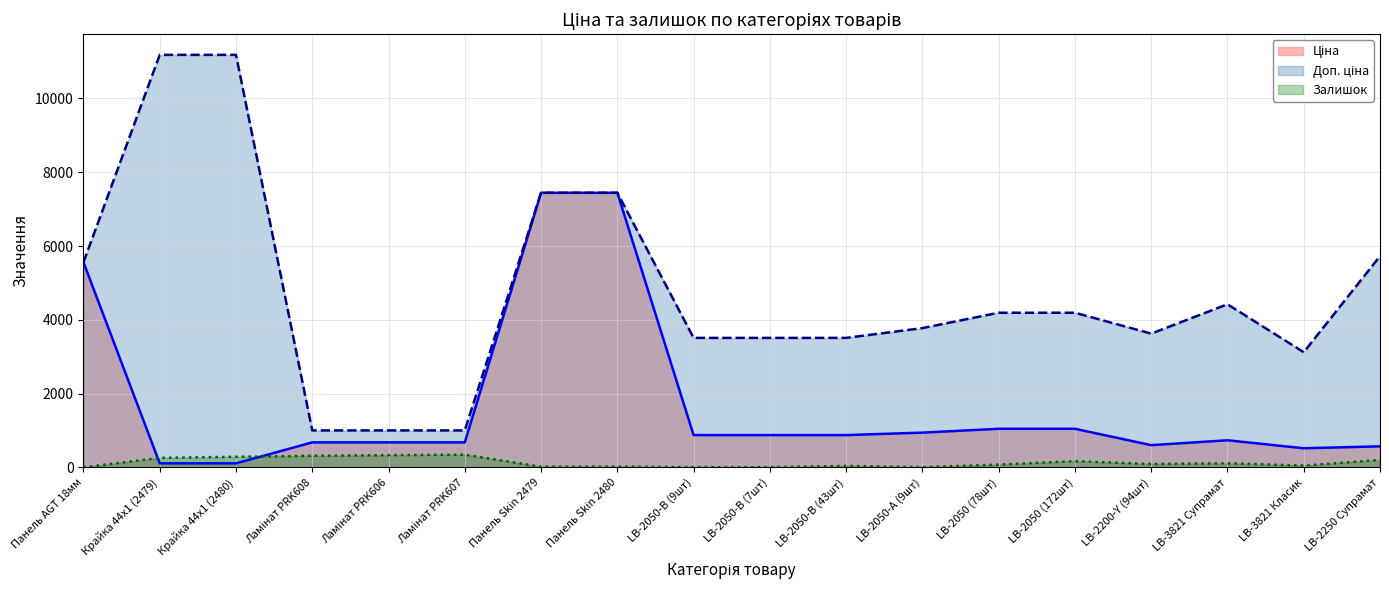

True or false: Залишок has a value of 568.6 at Ламінат PRK607.

False